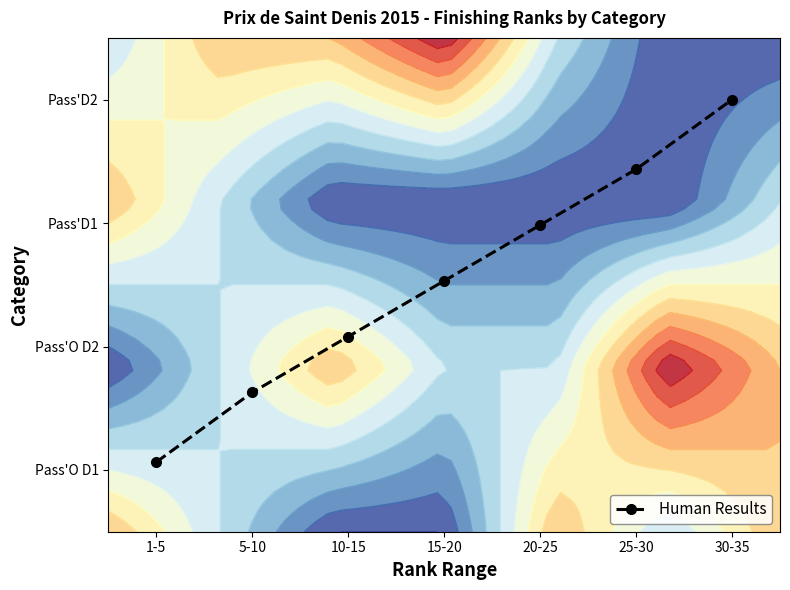

Reading right to left, list all the values displayed in this chart.

30-35=3.5	25-30=2.9	20-25=2.5	15-20=2.0	10-15=1.6	5-10=1.1	1-5=0.6